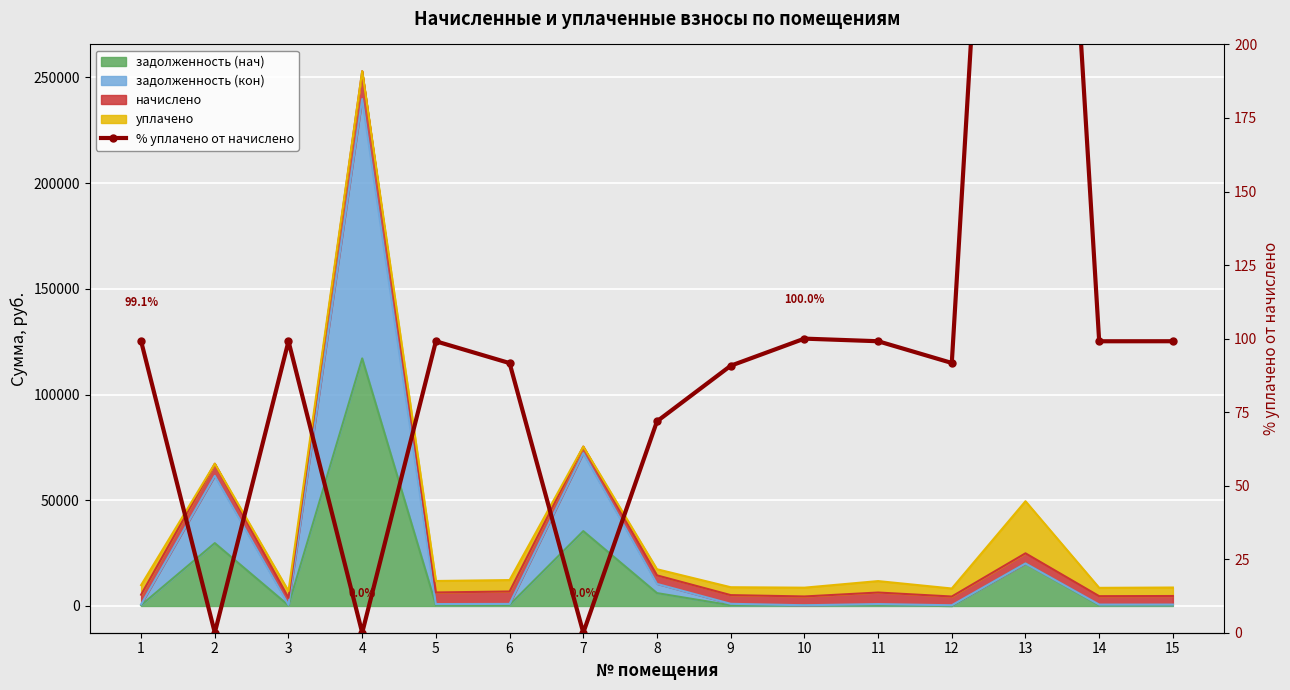

What is the difference between the maximum and minimum values?

511.3